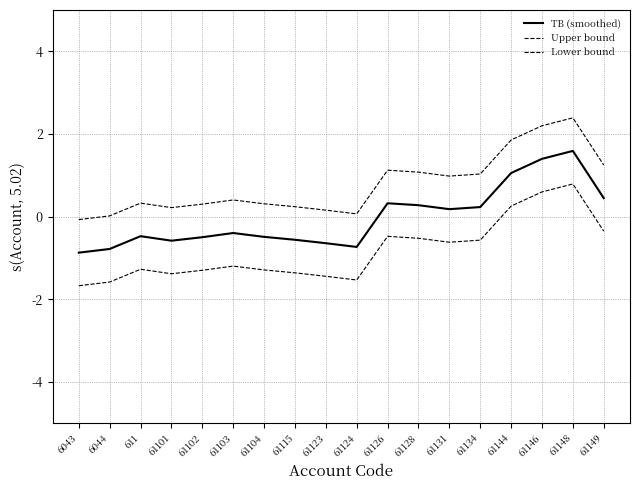

How many categories are shown in the chart?

18